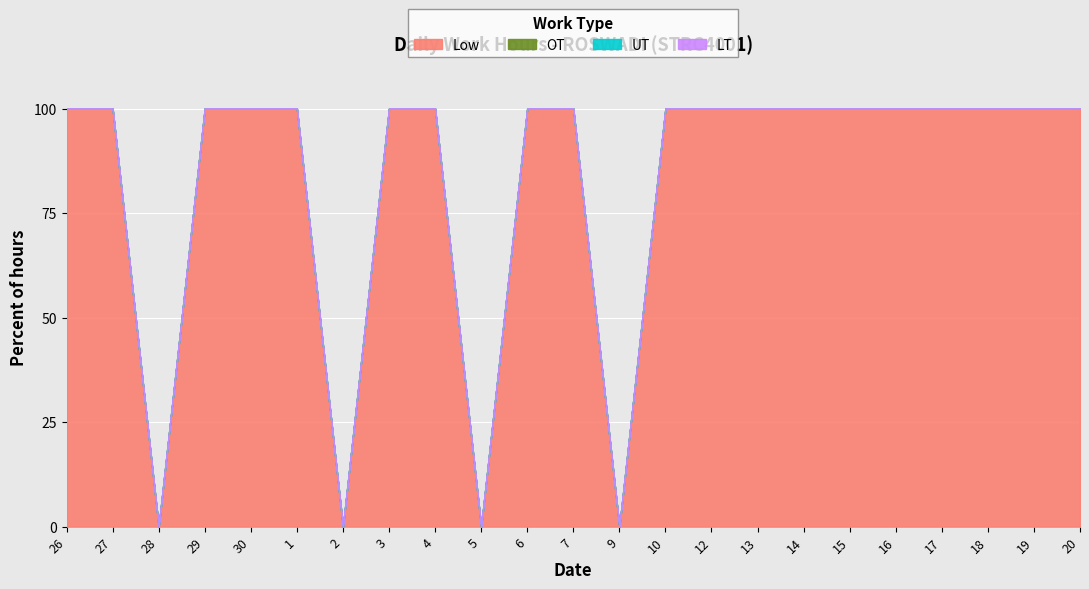

Which label corresponds to the largest value in the chart?

20